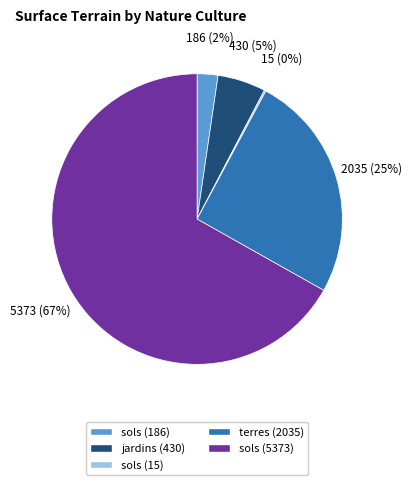

To the nearest percent, what percentage of the pie is jardins (430)?

5%